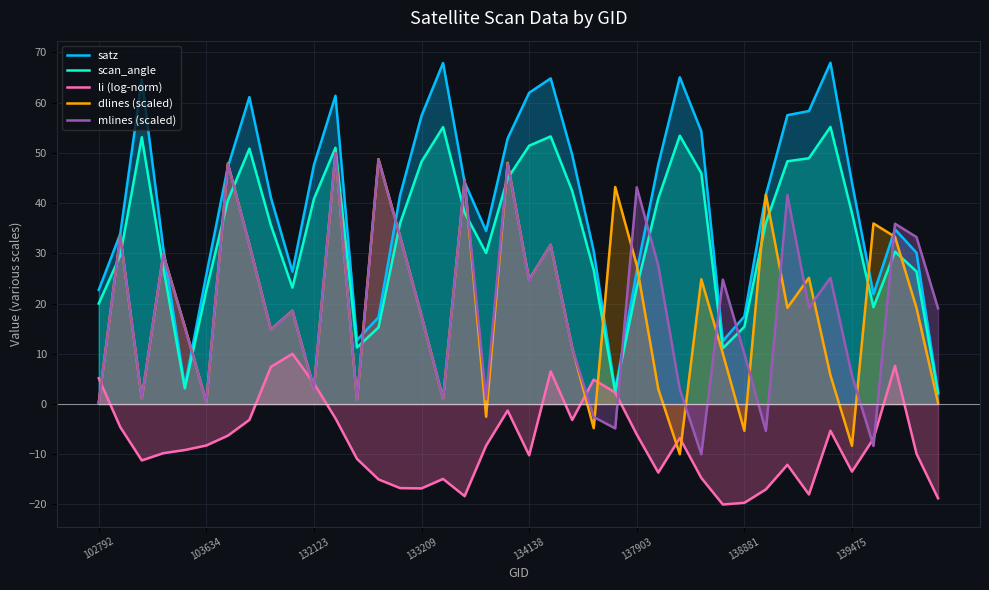

The dlines (scaled) series shows 48.0 at 19. True or false?

True